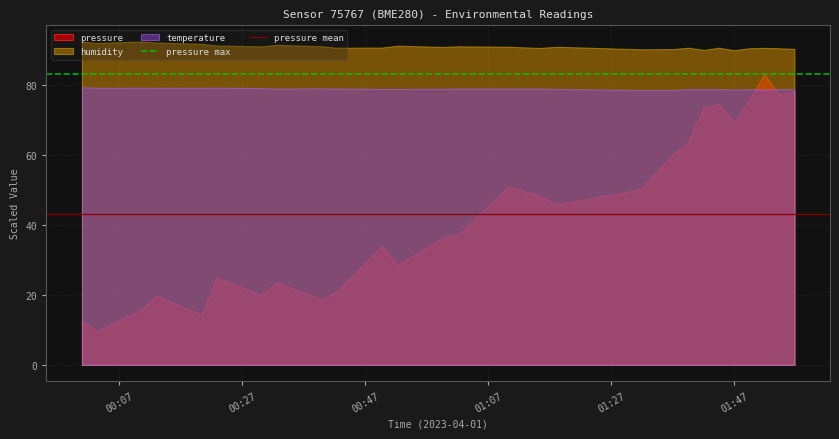

Rank the series by their average value, from highest to lowest.

humidity, temperature, pressure